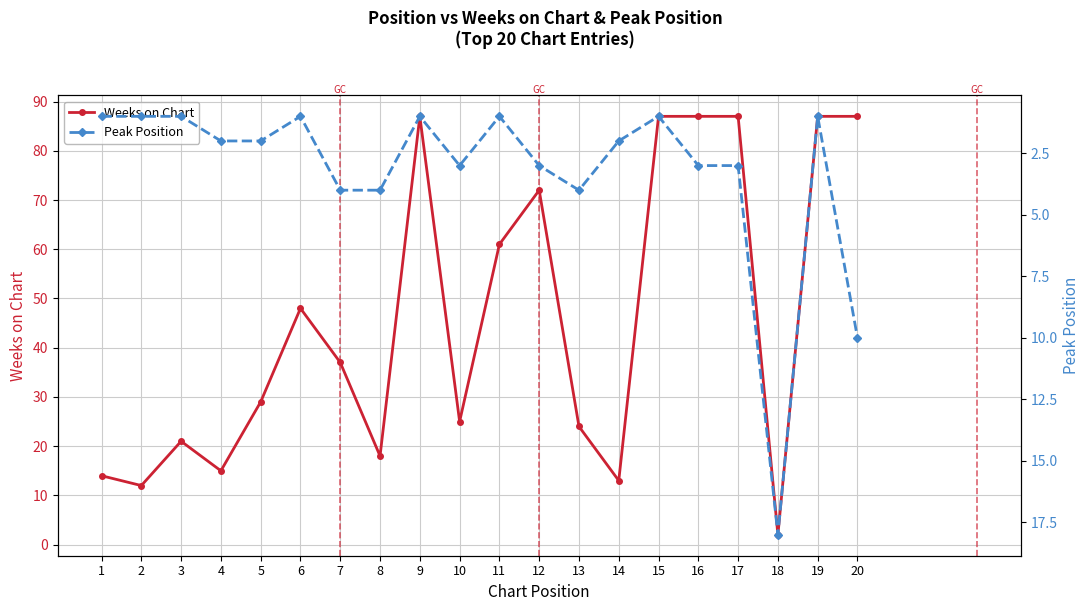

Is the value of Weeks on Chart at 10 greater than the value of Peak Position at 6?

Yes